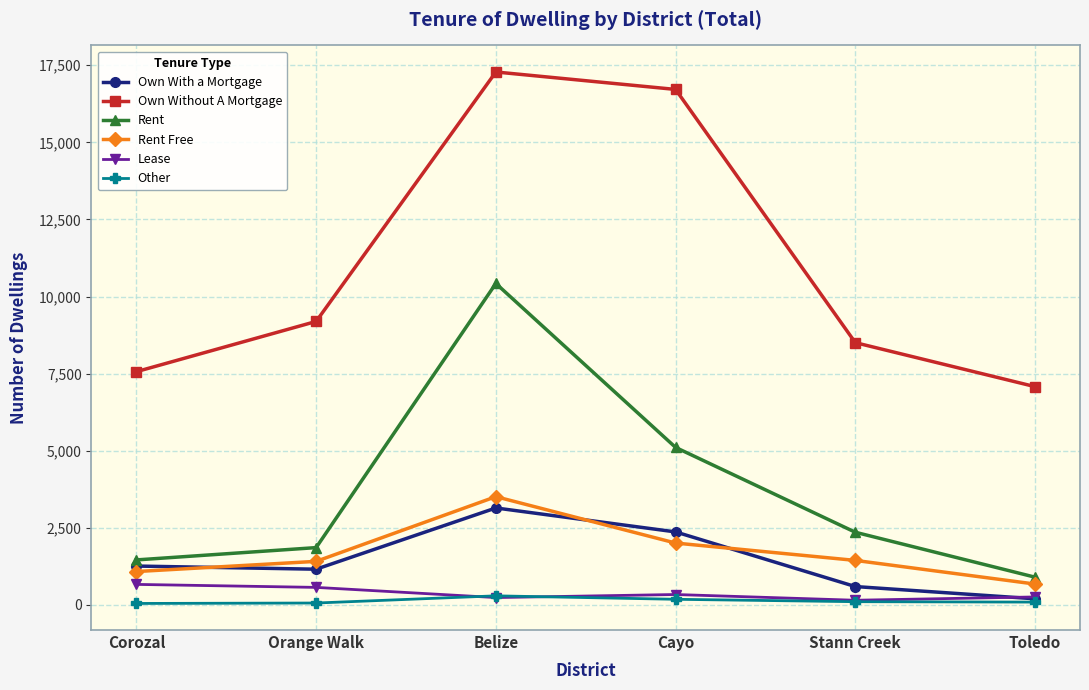

What is the average value of the Other series?

130